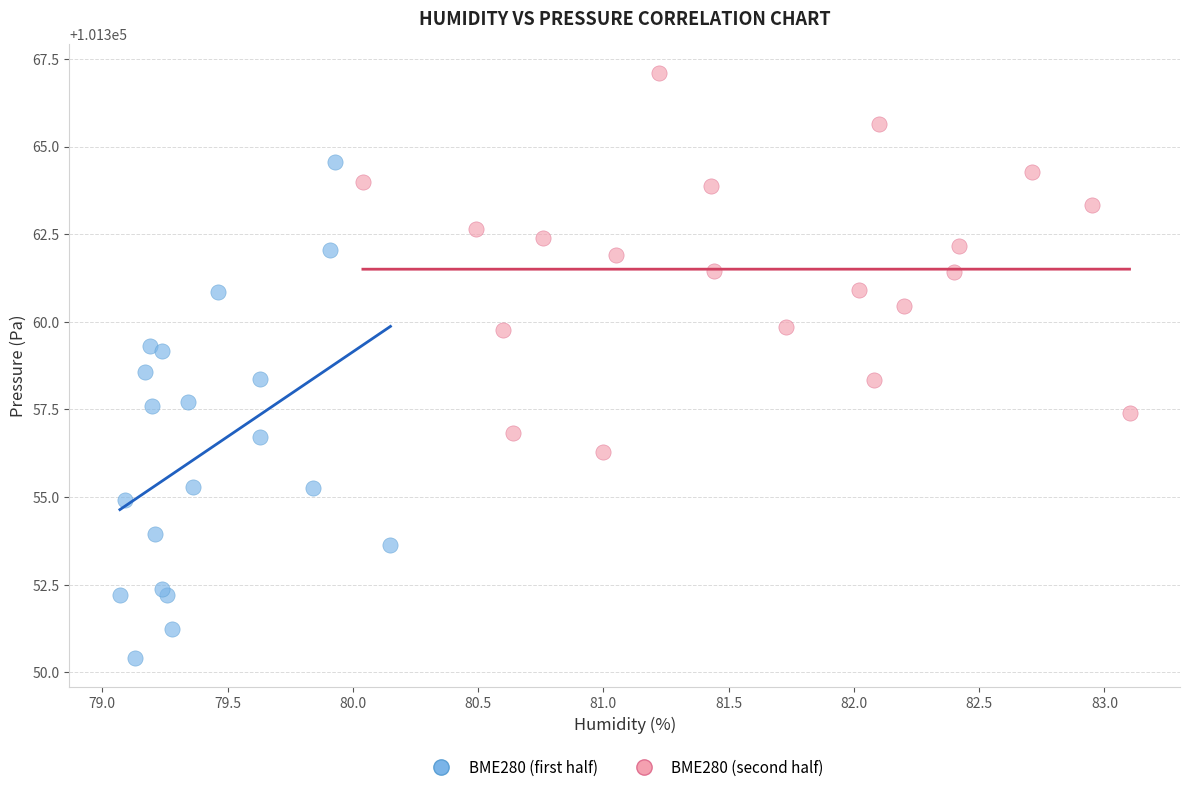

What are all the series names shown in the legend?

BME280 (first half), BME280 (second half)